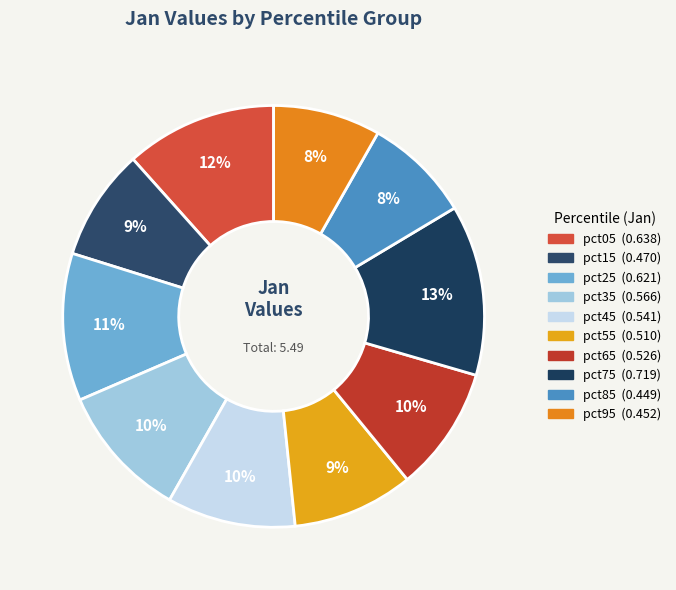

To the nearest percent, what is the difference between the largest and smallest slice percentages?

5%